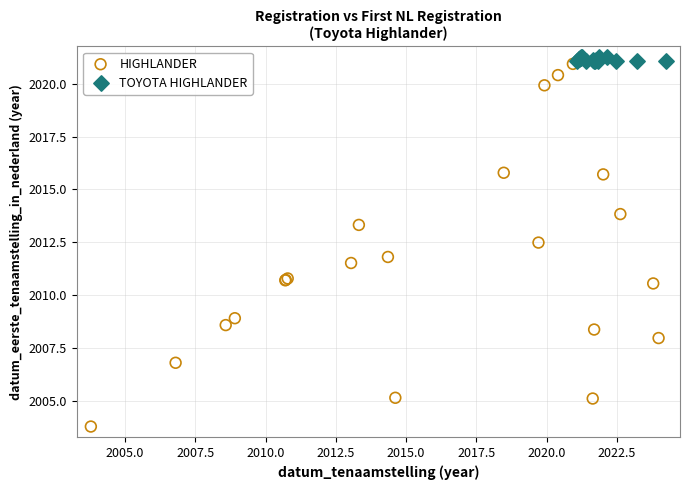

Which series reaches the minimum Y coordinate?

HIGHLANDER